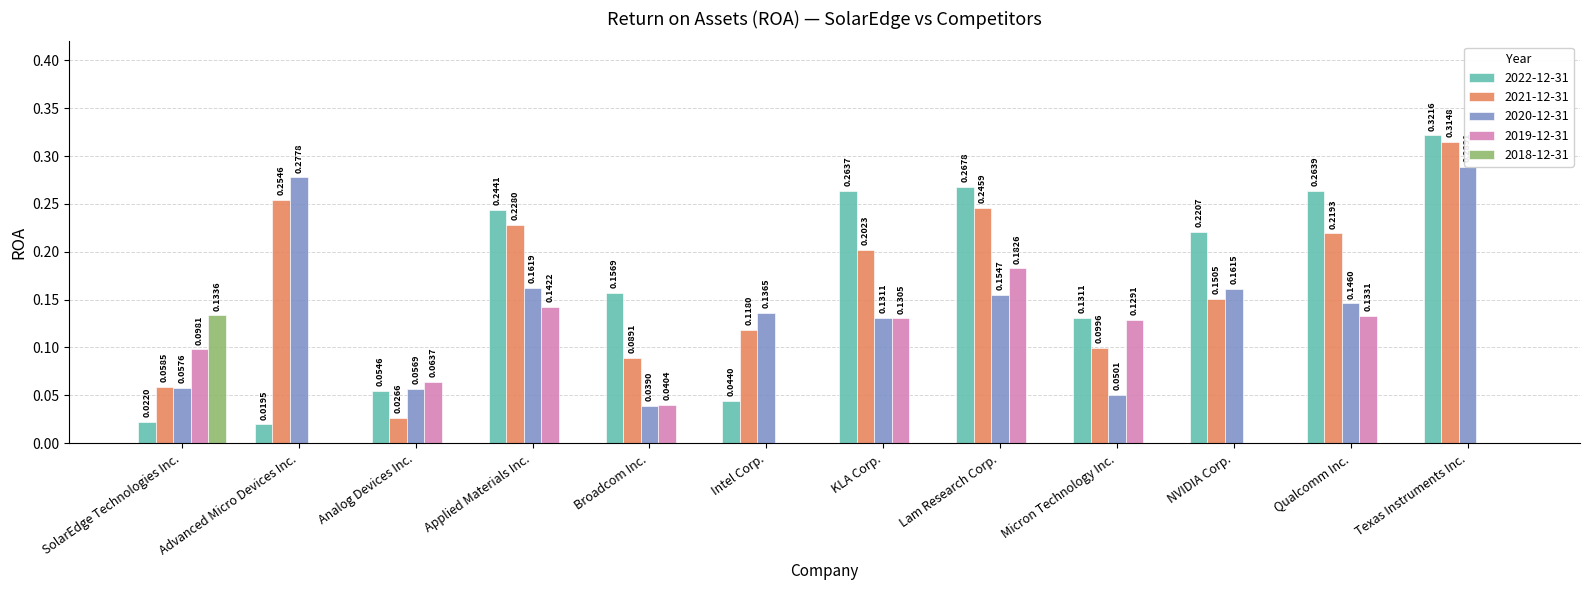

What is the difference between the maximum and minimum values in the 2022-12-31 series?

0.3